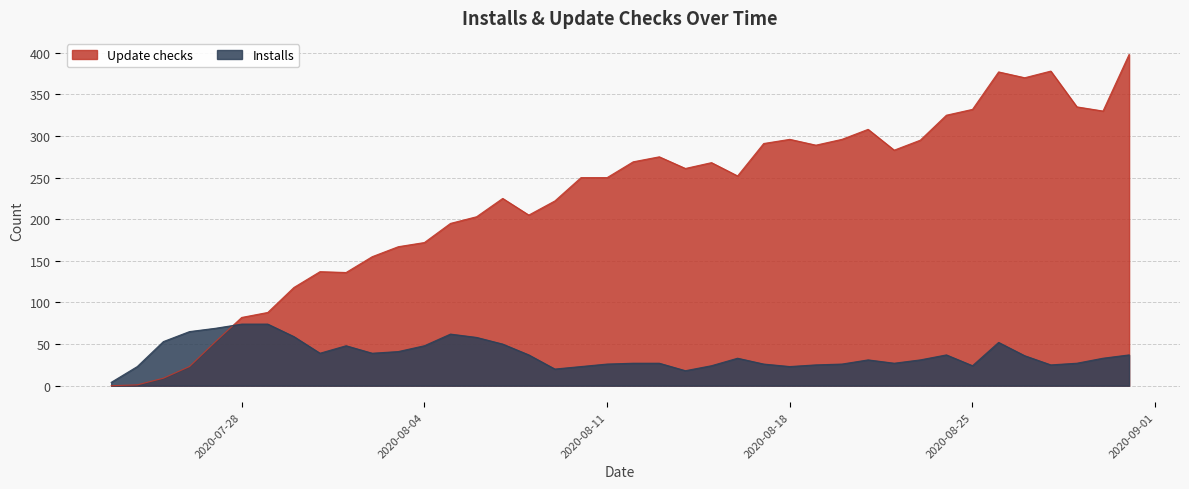

Which series has the widest spread of values?

Update checks